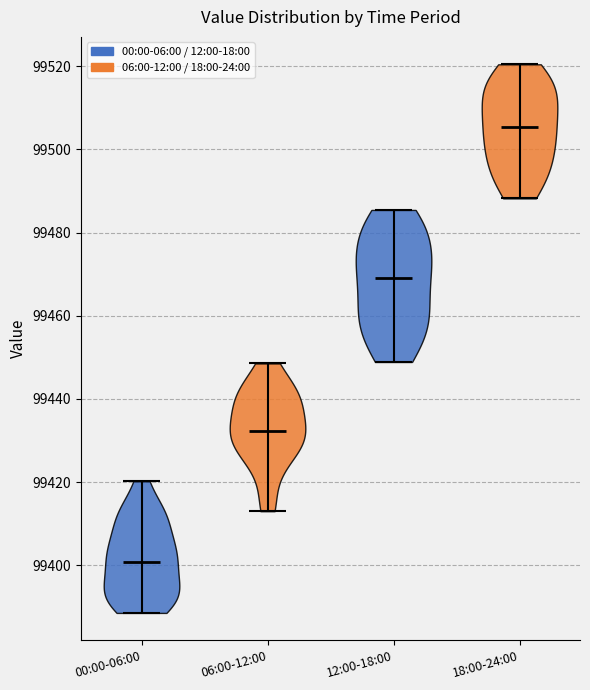

Reading left to right, read every violin against the y-axis: where its median line is, and the lowest and highest points it reaches. The values are not printed on the chart, so give them approximately, as read against the axis.

00:00-06:00: median line 99400, lowest point 99388, highest point 99420
06:00-12:00: median line 99432, lowest point 99414, highest point 99448
12:00-18:00: median line 99470, lowest point 99448, highest point 99486
18:00-24:00: median line 99506, lowest point 99488, highest point 99520